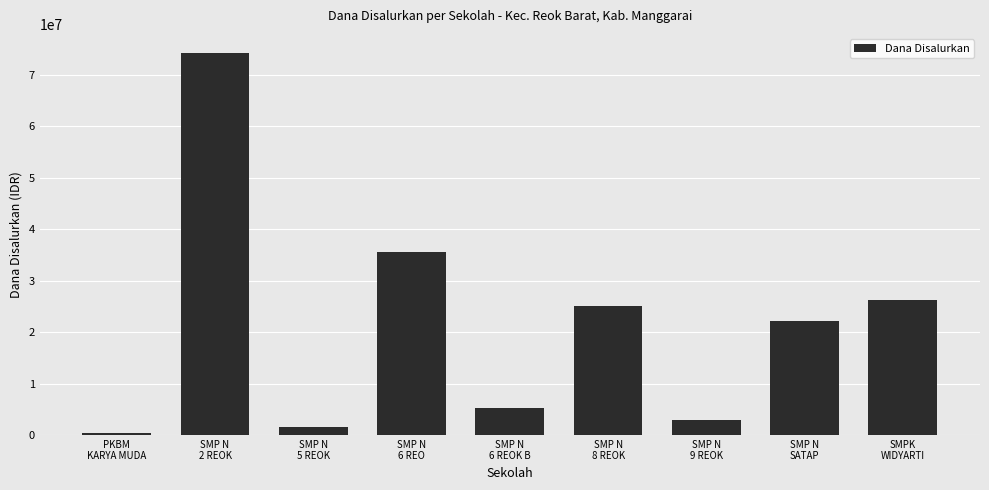

How many bars are there in total?

9